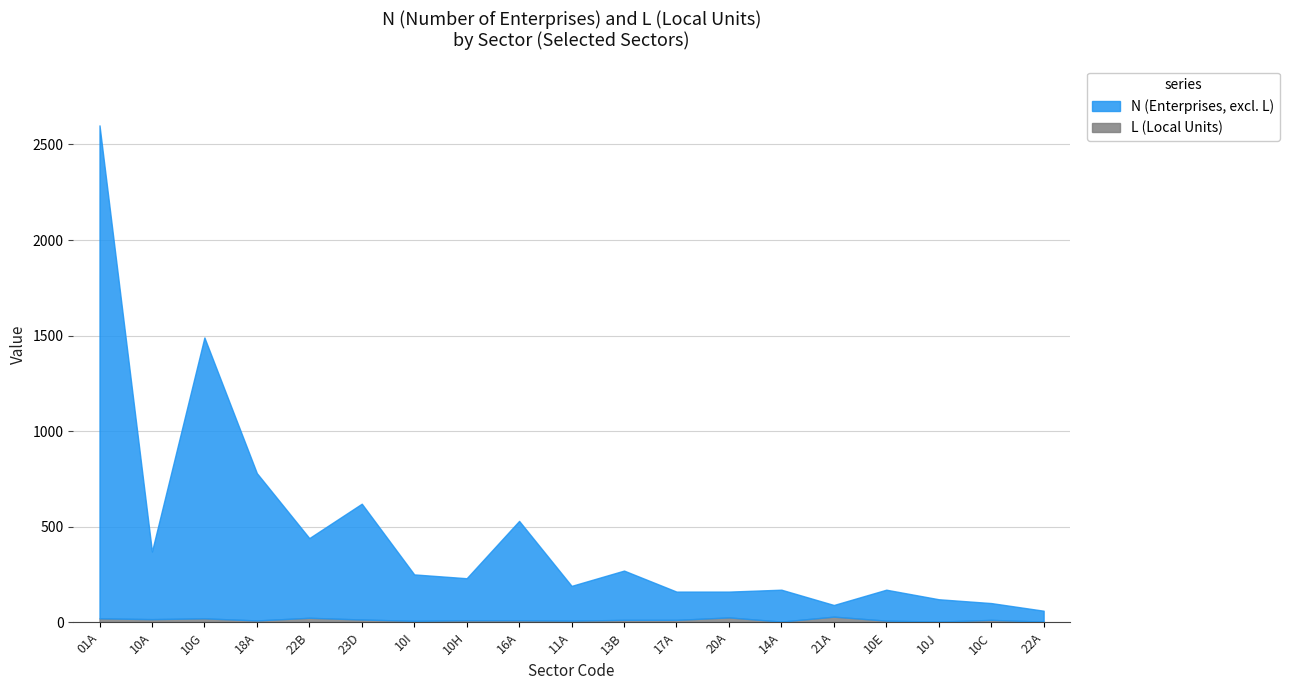

What is the maximum value for N?

2600